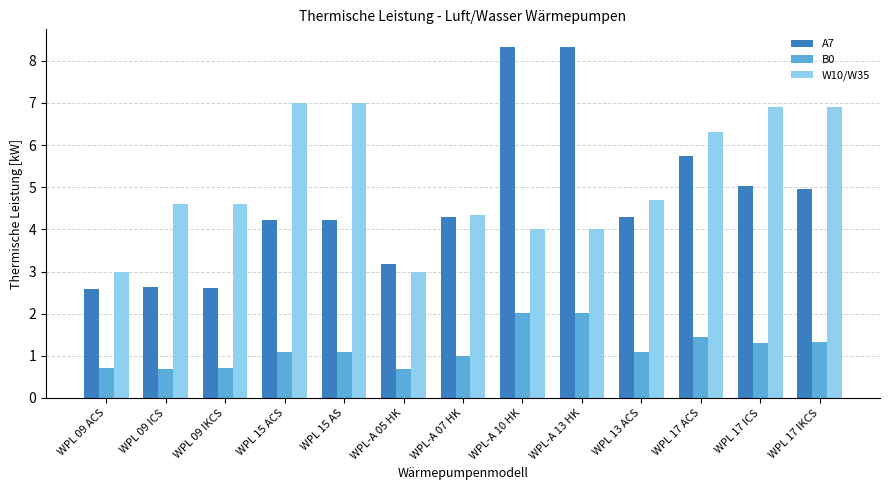

What is the spread (max minus min) of values at WPL 15 ACS?

5.9